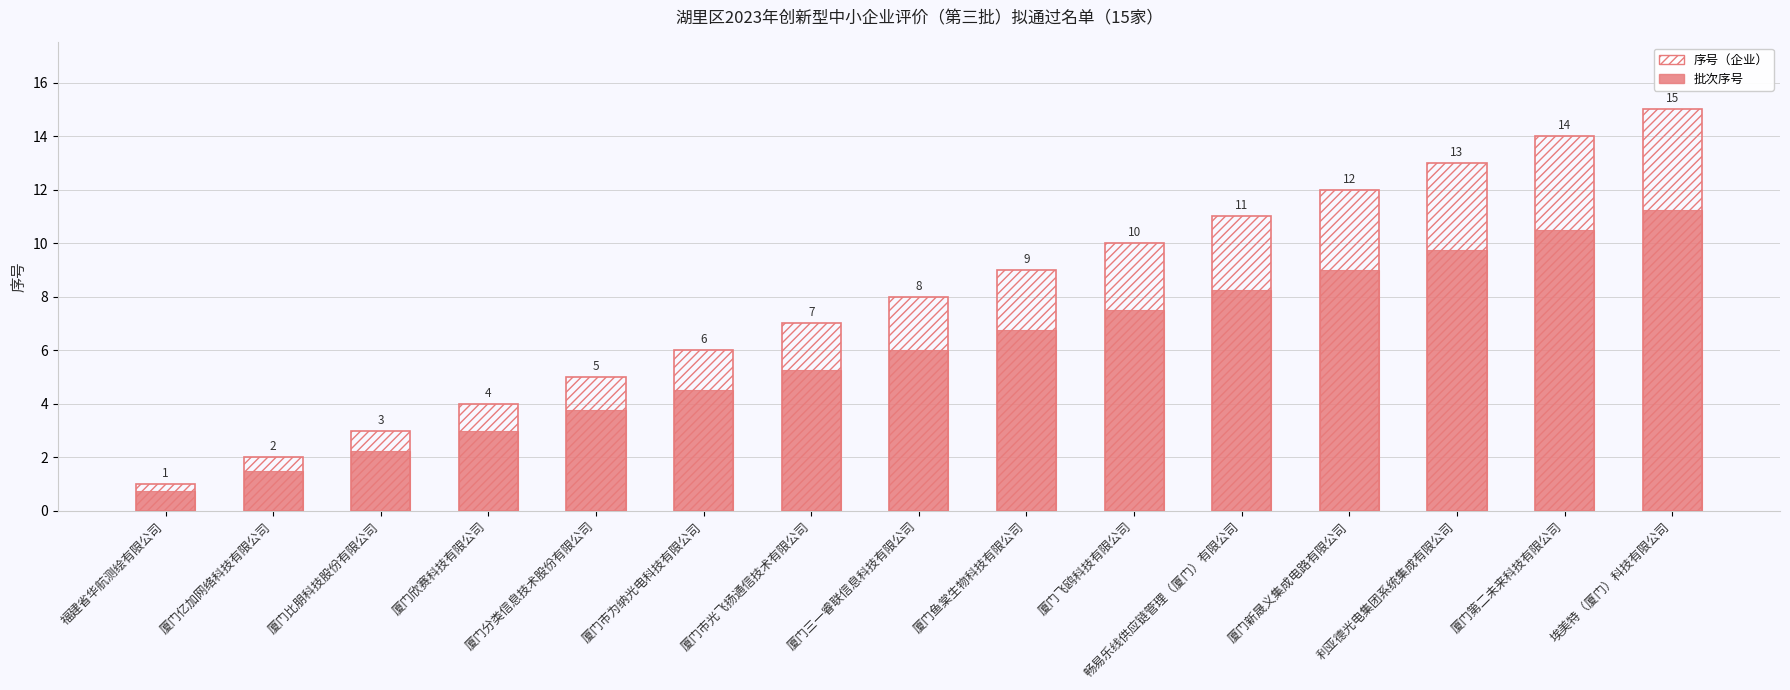

At which label is 序号（企业） closest to 8?

厦门三一睿联信息科技有限公司